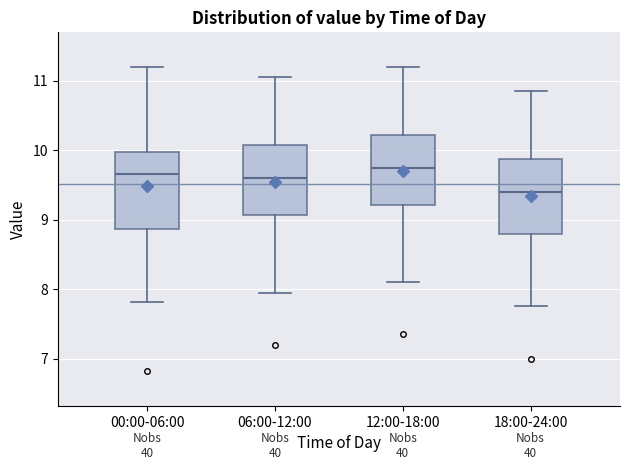

Reading left to right, transcribe this box plot: for each box, give where its median line is, the range the box spans, and where its two whiskers end, as read against the y-axis. The values are not printed on the chart, so give them approximately, as read against the axis.

00:00-06:00: median 9.7, box 8.9 to 10.0, whiskers 7.8 to 11.2
06:00-12:00: median 9.6, box 9.1 to 10.1, whiskers 8.0 to 11.1
12:00-18:00: median 9.8, box 9.2 to 10.2, whiskers 8.1 to 11.2
18:00-24:00: median 9.4, box 8.8 to 9.9, whiskers 7.8 to 10.9